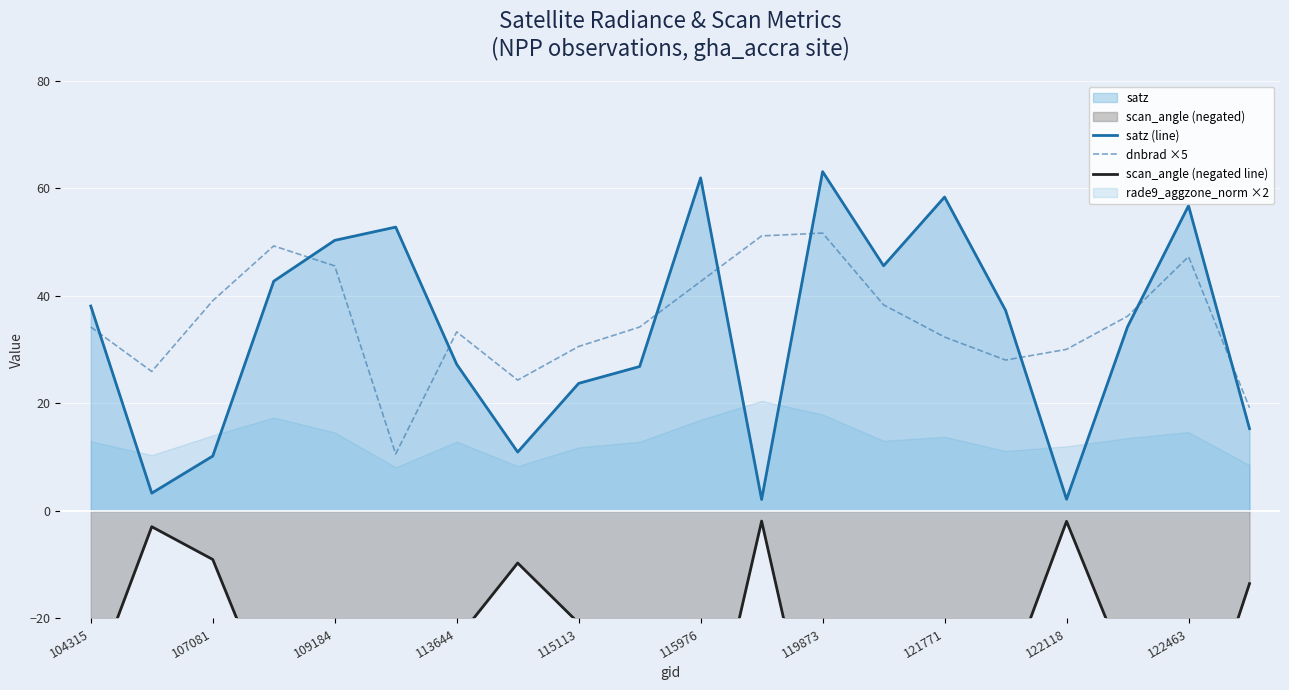

Reading right to left, what are all the values shown in this chart?

satz (line): 15.3	56.8	34.3	2.2	37.3	58.4	45.6	63.1	2.1	62.0	26.9	23.7	11.0	27.3	52.8	50.3	42.7	10.2	3.3	38.1
dnbrad ×5: 19.2	47.3	36.2	30.1	28.1	32.3	38.3	51.7	51.2	42.7	34.2	30.6	24.3	33.3	10.6	45.6	49.3	39.1	25.9	34.2
scan_angle (negated line): -13.5	-47.8	-29.9	-1.9	-32.4	-48.9	-39.2	-52.1	-1.9	-51.4	-23.6	-20.9	-9.7	-23.9	-44.8	-42.9	-36.9	-9.0	-2.9	-33.1